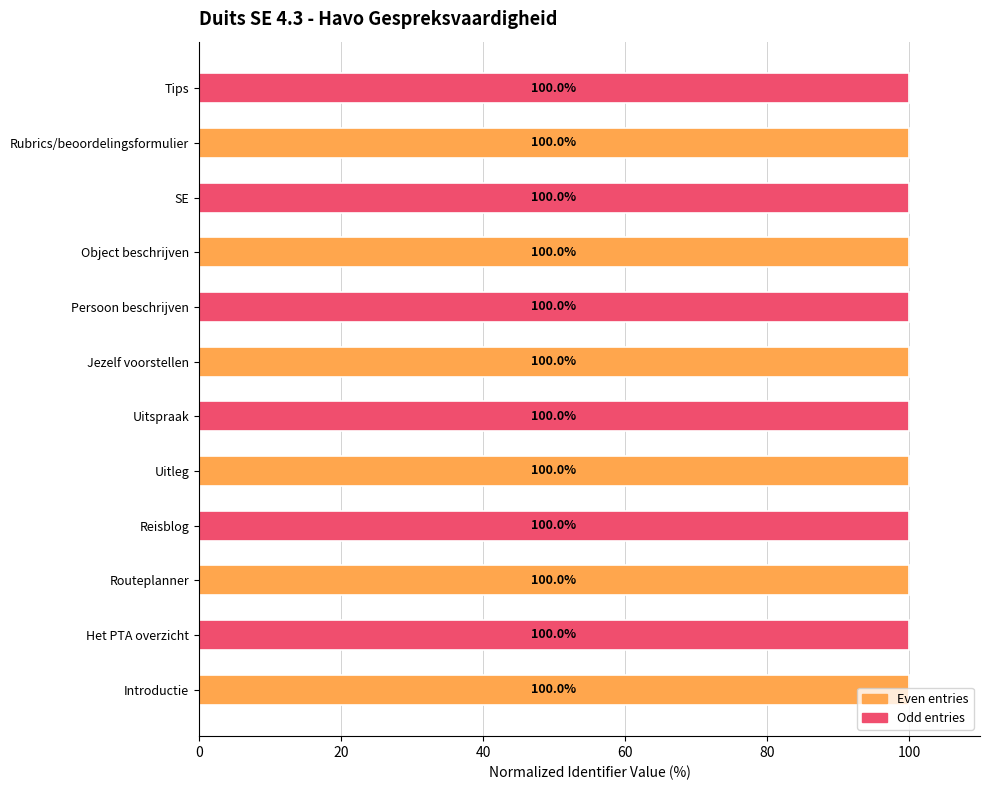

The value at Het PTA overzicht is 100.0. True or false?

True